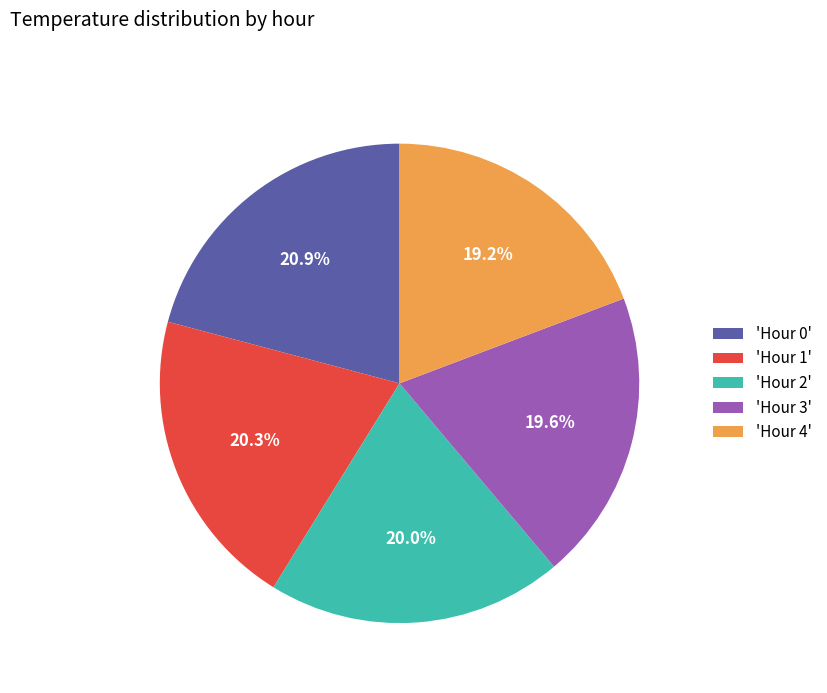

Approximately how many times larger is the value at 'Hour 0' compared to 'Hour 3'?

1.1